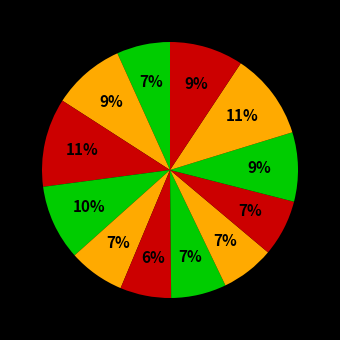

Rank the categories by value from highest to lowest.

Aral Moreira, Iguatemi, Bela Vista, Itaporã, Angélica, Dourados, Coxim, Campo Grande, Corumbá, Água Clara, Costa Rica, Cassilândia